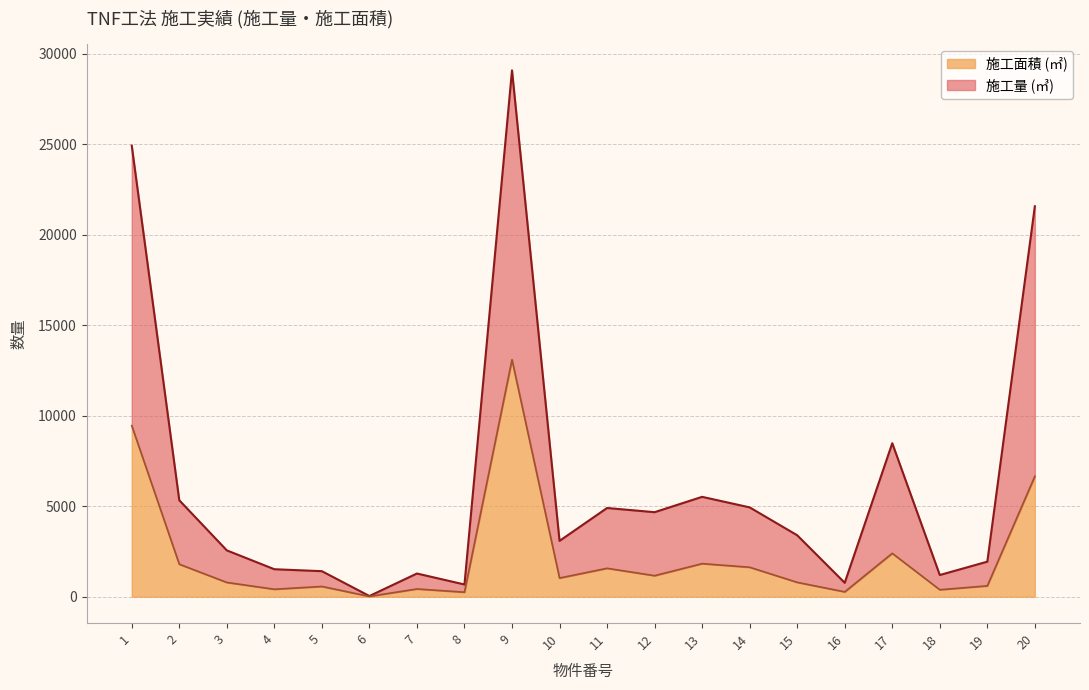

Reading left to right, extract all data points from this chart.

施工量 (㎥): 24923	5331	2562	1521	1413	40	1284	678	29083	3087	4904	4672	5520	4938	3398	772	8483	1201	1939	21573
施工面積 (㎡): 9452	1798	791	415	569	20	431	253	13097	1034	1572	1165	1830	1630	796	271	2400	387	602	6656